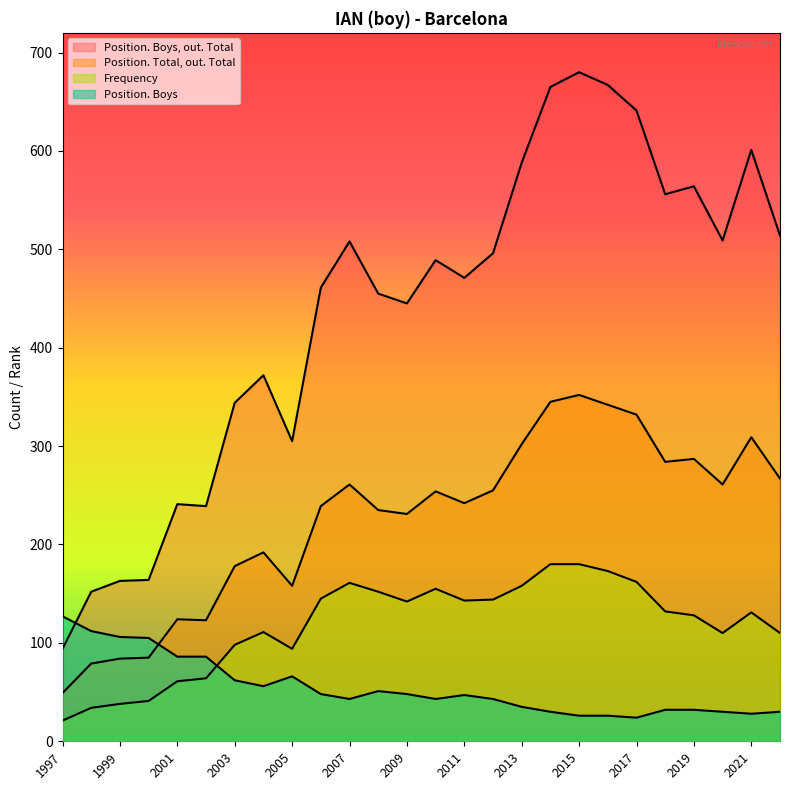

How many lines are shown in the chart?

4